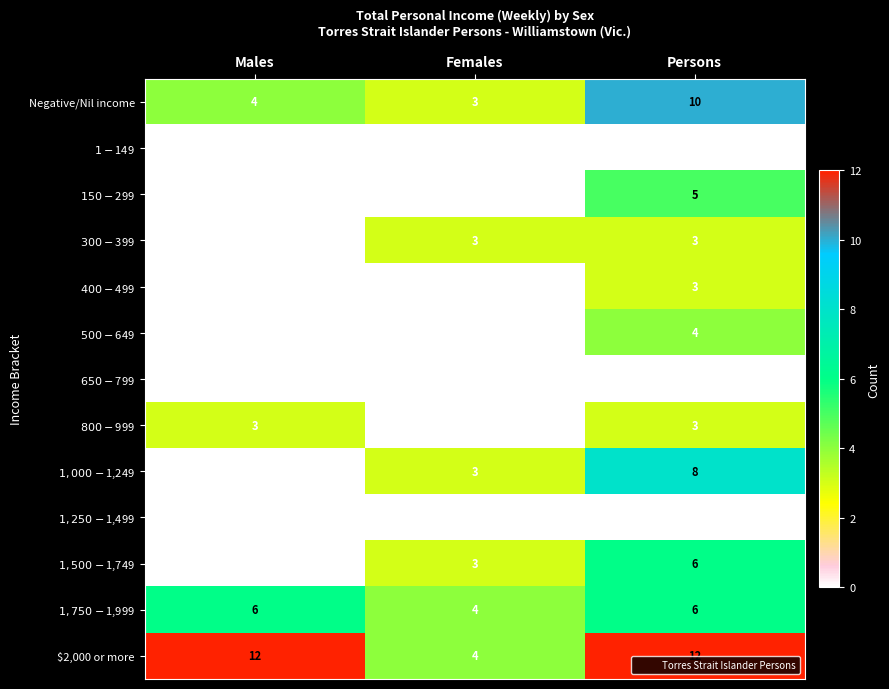

What is the difference between the highest and lowest values at Persons?

12